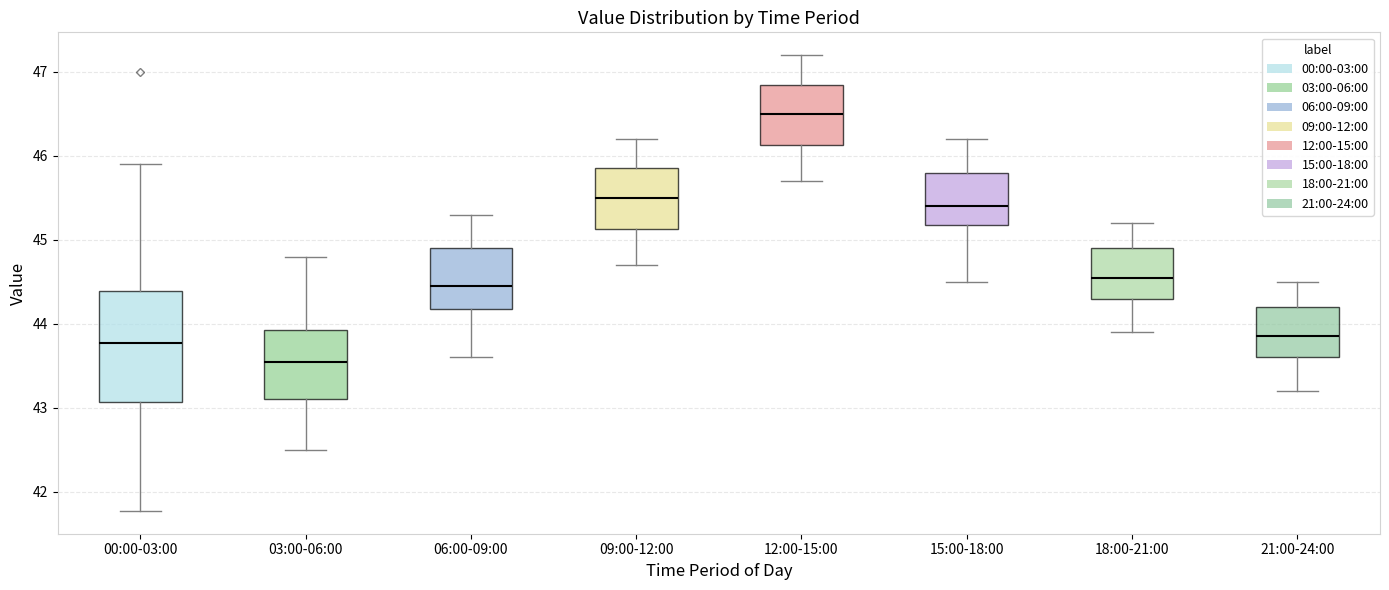

Reading left to right, transcribe this box plot: for each box, give where its median line is, the range the box spans, and where its two whiskers end, as read against the y-axis. The values are not printed on the chart, so give them approximately, as read against the axis.

00:00-03:00: median 43.8, box 43.1 to 44.4, whiskers 41.8 to 45.9
03:00-06:00: median 43.6, box 43.1 to 43.9, whiskers 42.5 to 44.8
06:00-09:00: median 44.5, box 44.2 to 44.9, whiskers 43.6 to 45.3
09:00-12:00: median 45.5, box 45.1 to 45.9, whiskers 44.7 to 46.2
12:00-15:00: median 46.5, box 46.1 to 46.9, whiskers 45.7 to 47.2
15:00-18:00: median 45.4, box 45.2 to 45.8, whiskers 44.5 to 46.2
18:00-21:00: median 44.6, box 44.3 to 44.9, whiskers 43.9 to 45.2
21:00-24:00: median 43.9, box 43.6 to 44.2, whiskers 43.2 to 44.5